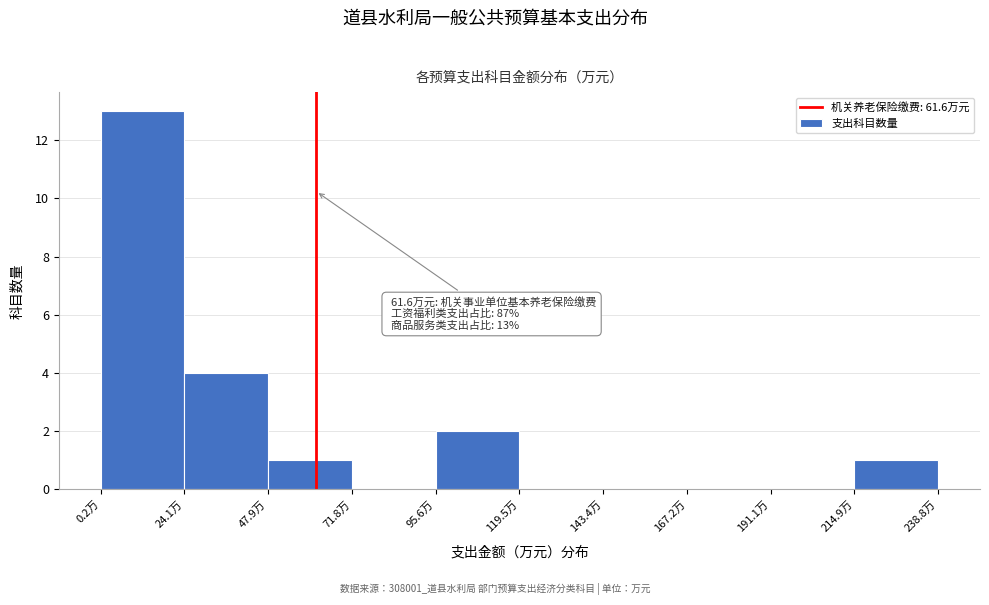

Which range on the x-axis has the tallest bar?

0 to 25